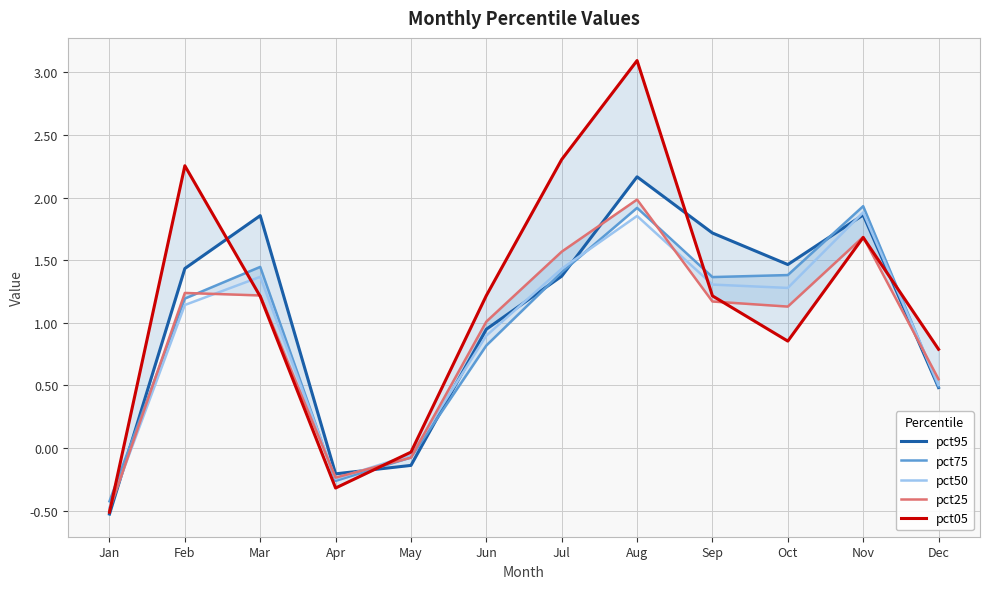

At how many categories does at least one series exceed 0?

9